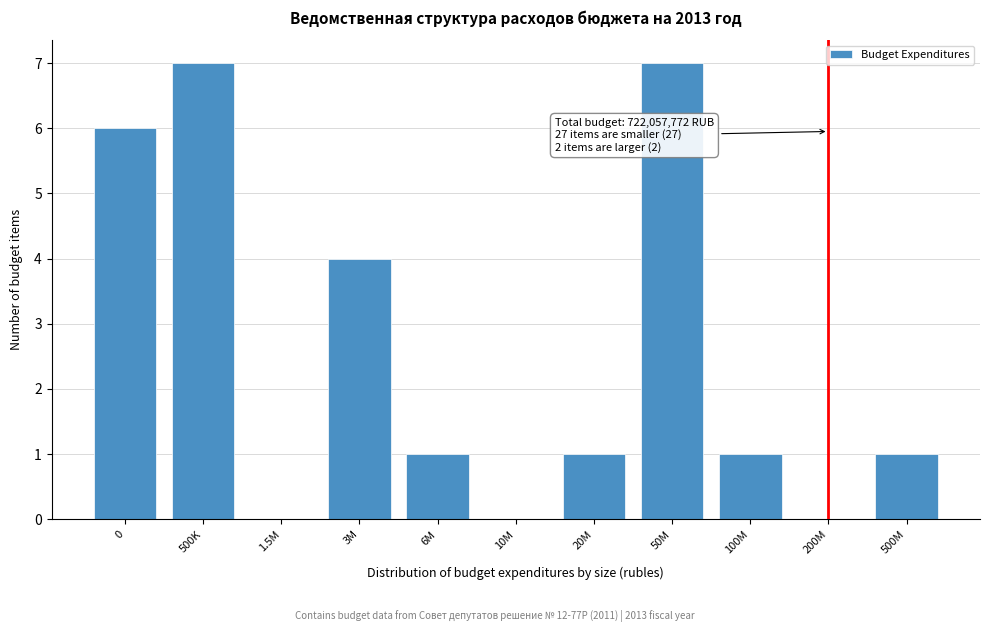

Reading left to right, extract all data points from this chart.

0=6	500K=7	1.5M=0	3M=4	6M=1	10M=0	20M=1	50M=7	100M=1	200M=0	500M=1